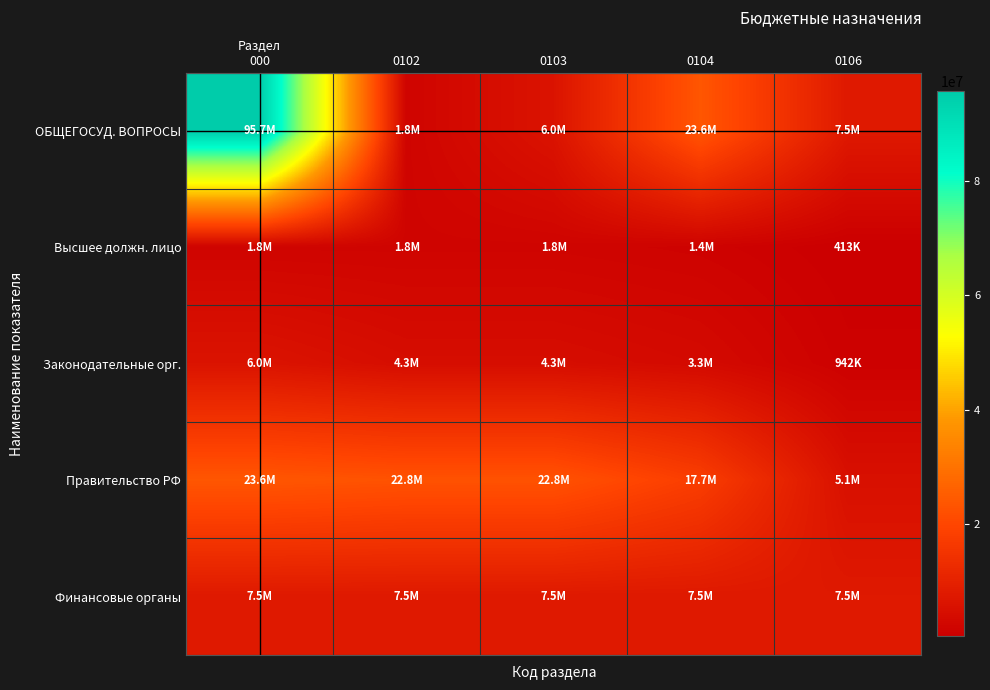

Reading left to right, extract all data points from this chart.

ОБЩЕГОСУД. ВОПРОСЫ: Раздел
000=95709714.4	0102=1779000.0	0103=6002400.0	0104=23638743.4	0106=7522000.0
Высшее должн. лицо: Раздел
000=1779000.0	0102=1779000.0	0103=1779000.0	0104=1366000.0	0106=413000.0
Законодательные орг.: Раздел
000=6002400.0	0102=4290000.0	0103=4290000.0	0104=3348000.0	0106=942000.0
Правительство РФ: Раздел
000=23638743.4	0102=22757743.4	0103=22757743.4	0104=17669800.0	0106=5084643.4
Финансовые органы: Раздел
000=7522000.0	0102=7522000.0	0103=7522000.0	0104=7522000.0	0106=7522000.0